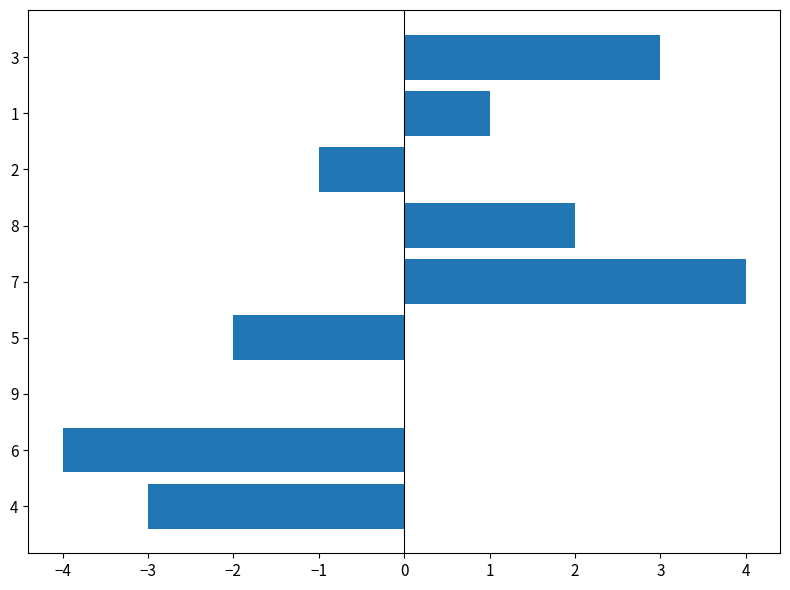

What is the greatest value displayed?

4